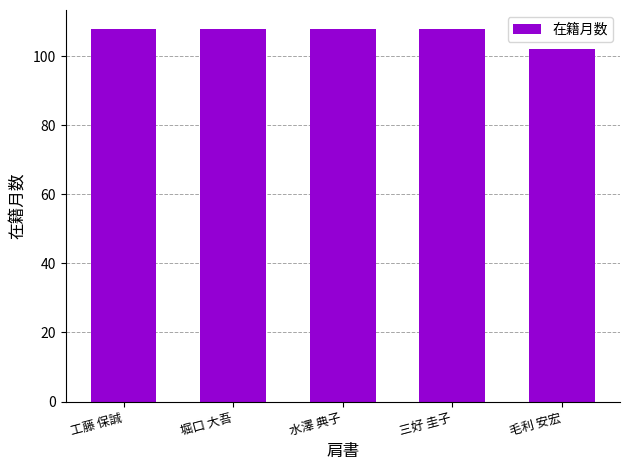

What is the smallest value displayed?

102